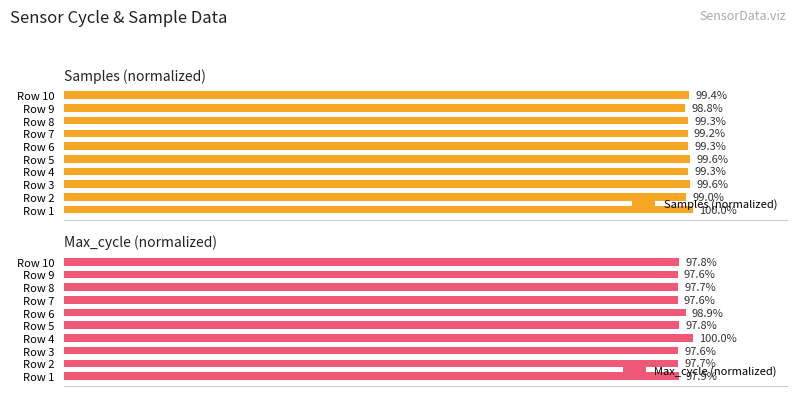

What is the average value of the Max_cycle (normalized) series?

98.1